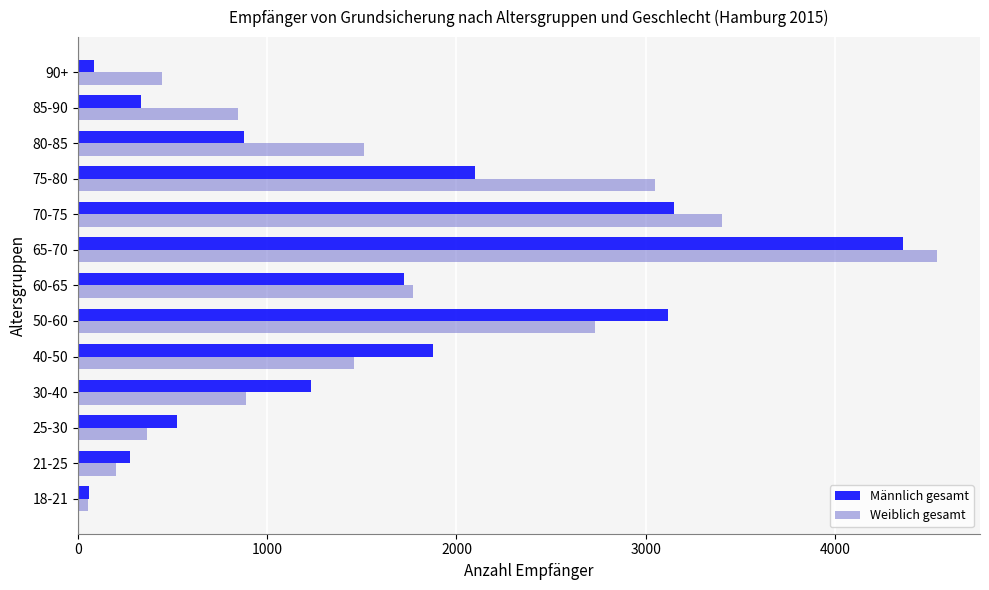

Which series changed the most between 30-40 and 40-50?

Männlich gesamt